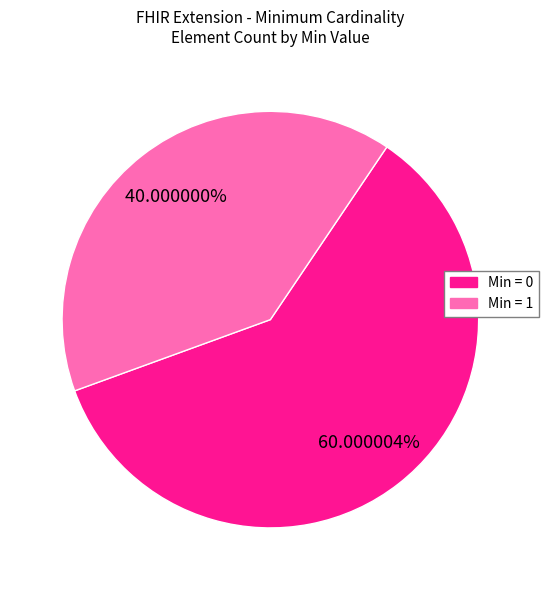

Is there a majority slice in this chart?

Yes